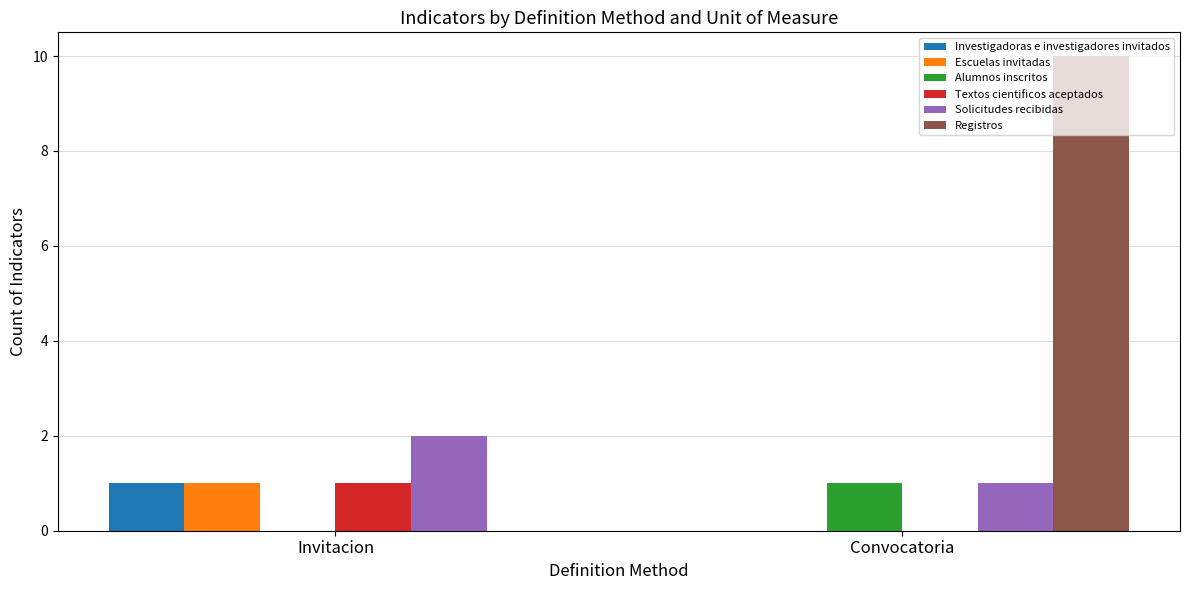

Where is Investigadoras e investigadores invitados nearest to the value 0?

Convocatoria